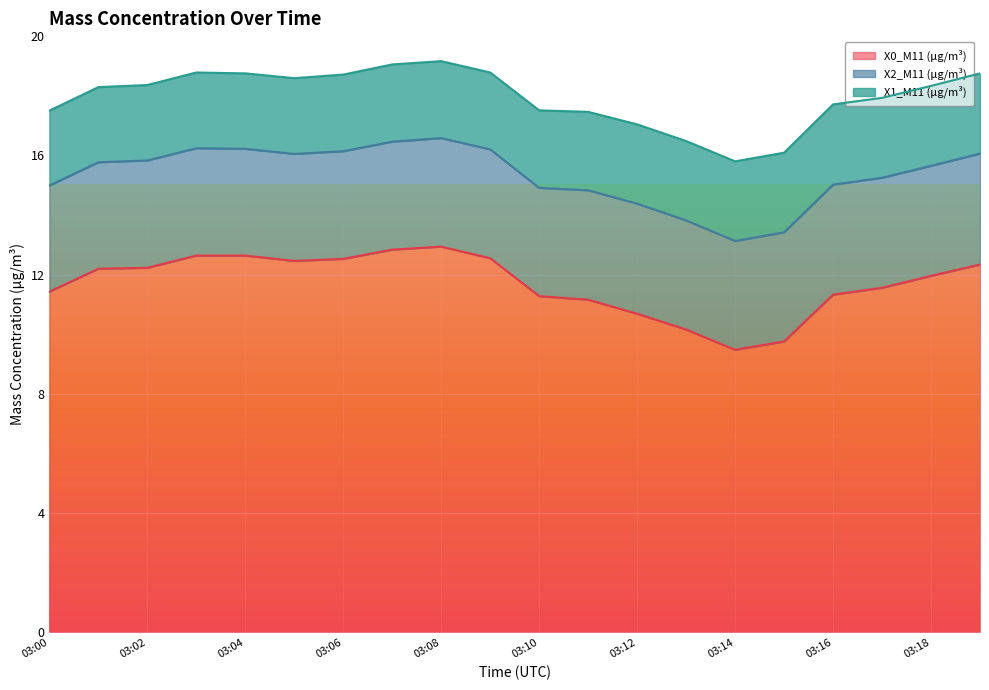

Reading left to right, extract all data points from this chart.

X0_M11 (μg/m³): 03:00=11.4	03:01=12.2	03:02=12.2	03:03=12.6	03:04=12.6	03:05=12.5	03:06=12.5	03:07=12.8	03:08=12.9	03:09=12.6	03:10=11.3	03:11=11.2	03:12=10.7	03:13=10.2	03:14=9.5	03:15=9.8	03:16=11.3	03:17=11.6	03:18=12.0	03:19=12.3
X2_M11 (μg/m³): 03:00=3.6	03:01=3.6	03:02=3.6	03:03=3.6	03:04=3.6	03:05=3.6	03:06=3.6	03:07=3.6	03:08=3.6	03:09=3.6	03:10=3.6	03:11=3.7	03:12=3.7	03:13=3.7	03:14=3.6	03:15=3.7	03:16=3.7	03:17=3.7	03:18=3.7	03:19=3.7
X1_M11 (μg/m³): 03:00=2.5	03:01=2.5	03:02=2.5	03:03=2.5	03:04=2.5	03:05=2.5	03:06=2.6	03:07=2.6	03:08=2.6	03:09=2.6	03:10=2.6	03:11=2.6	03:12=2.7	03:13=2.7	03:14=2.7	03:15=2.7	03:16=2.7	03:17=2.7	03:18=2.7	03:19=2.7